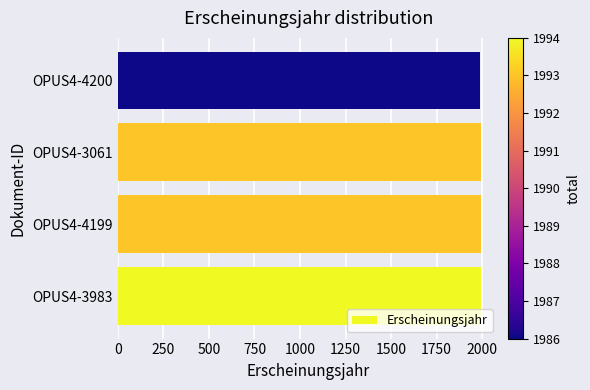

How many values are between 1993 and 1994?

3